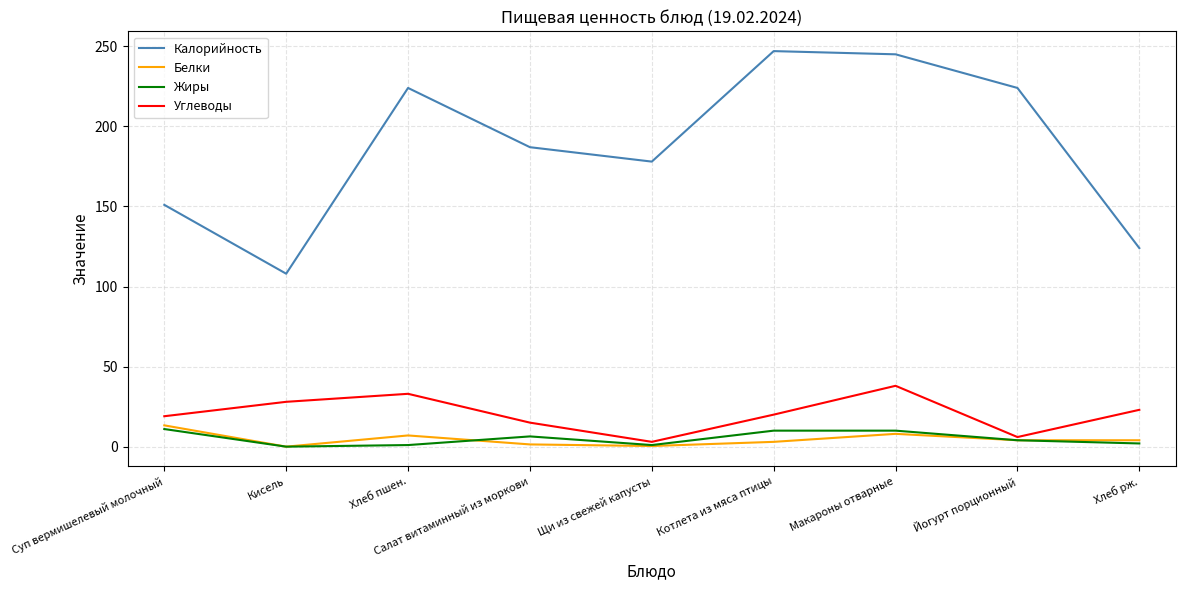

At how many categories does at least one series exceed 213?

4